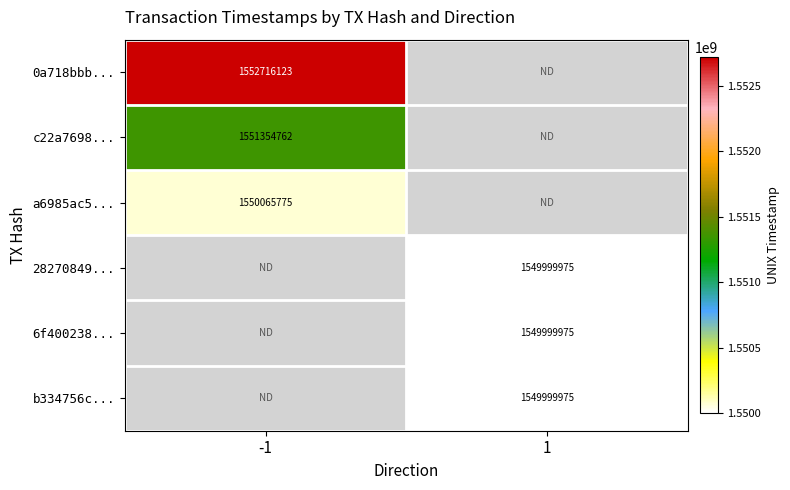

True or false: 0a718bbb... has a value of 507584047 at -1.

False